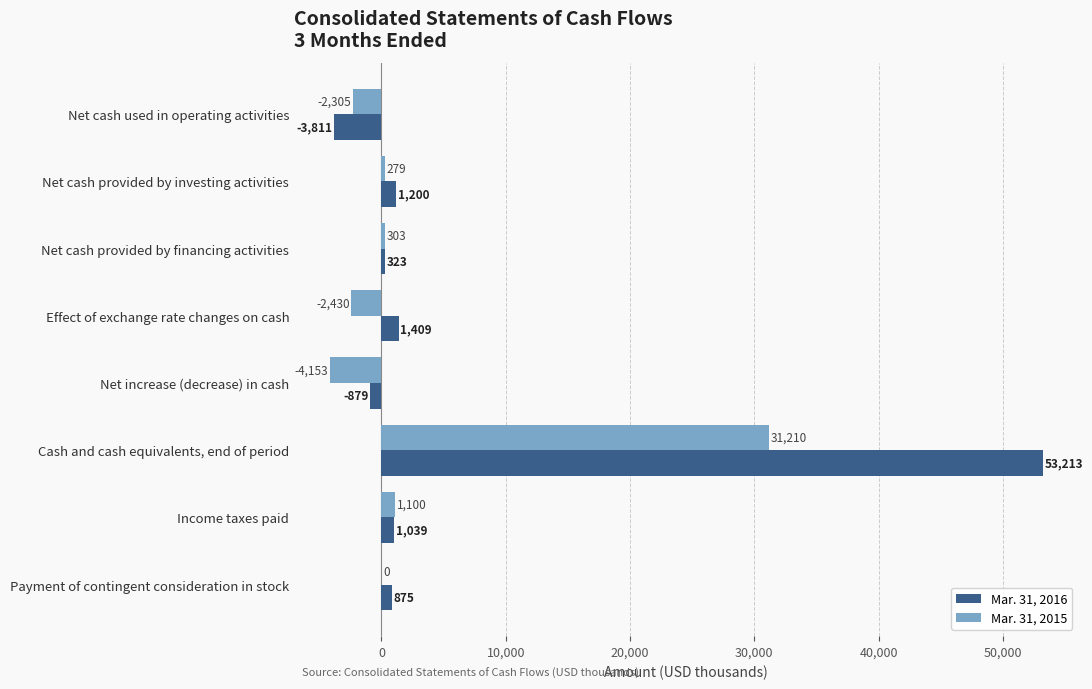

True or false: Mar. 31, 2016 has a value of 53213 at Cash and cash equivalents, end of period.

True